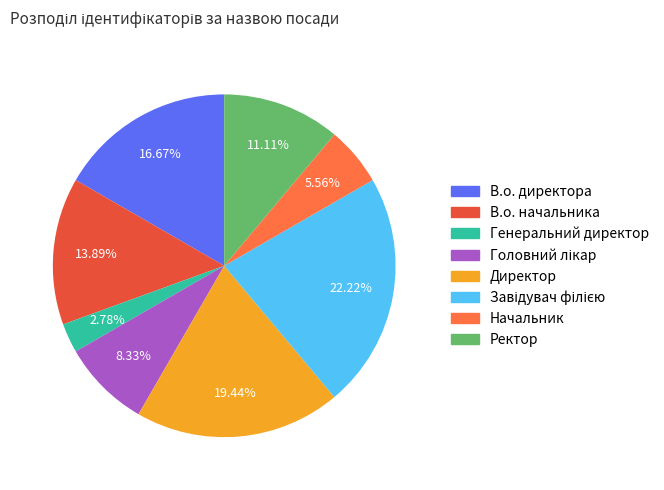

True or false: В.о. директора accounts for 17% of the total.

True